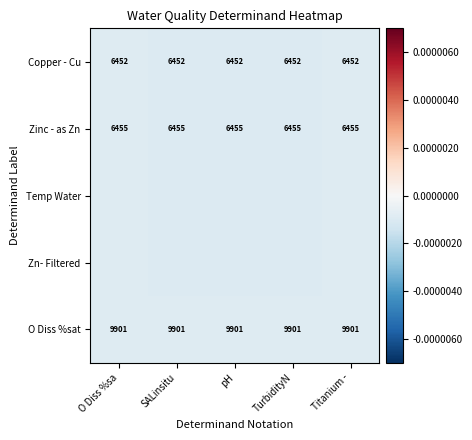

Is it true that Zinc - as Zn equals -0.0 at SALinsitu?

False